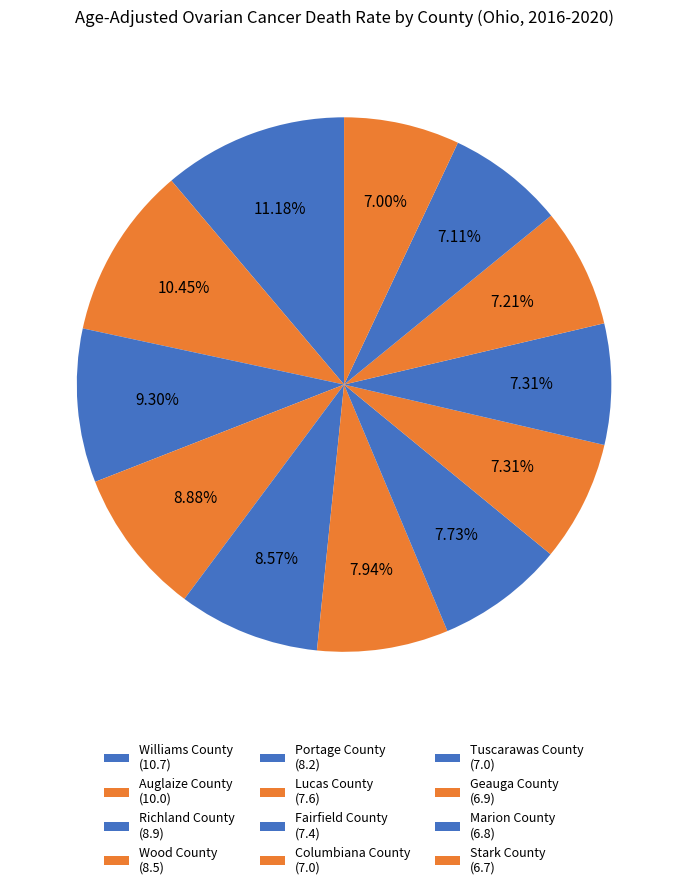

The Wood County slice represents 9% of the pie. True or false?

True